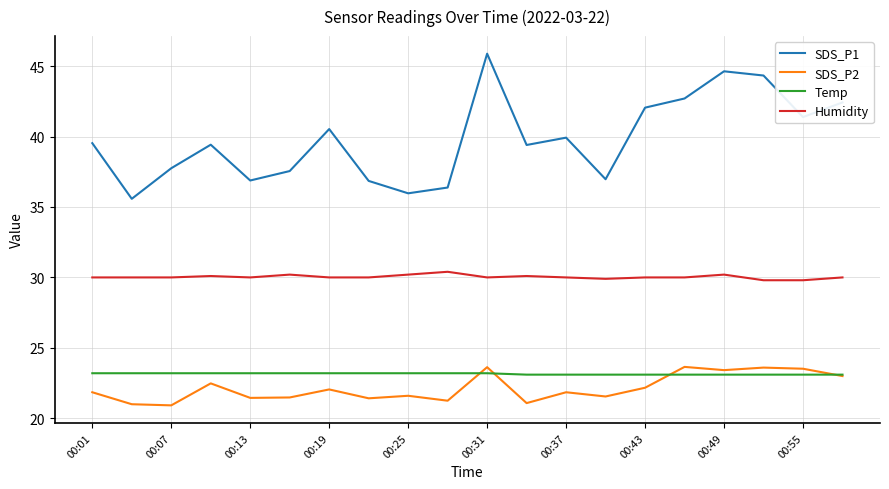

How many lines are shown in the chart?

4